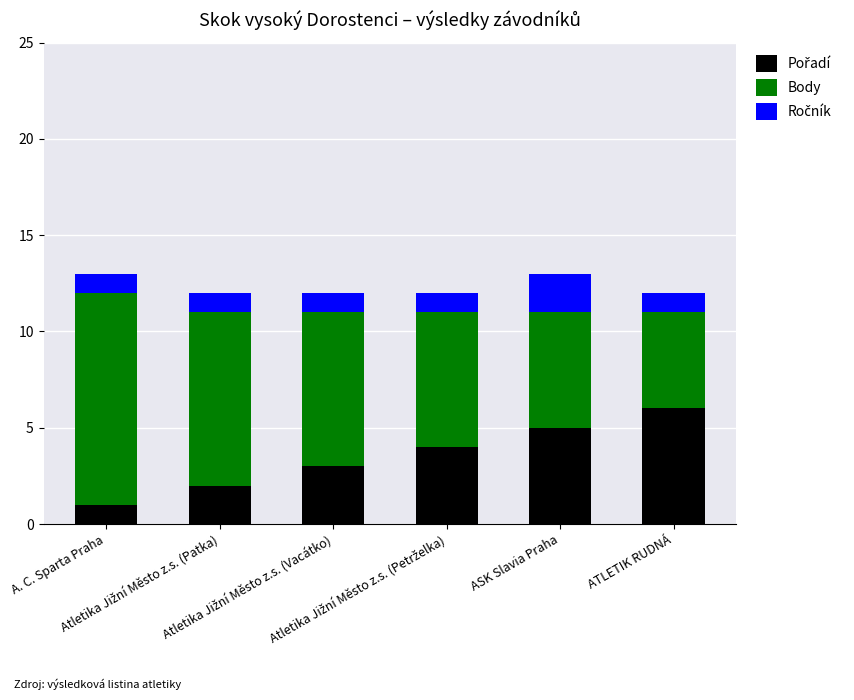

Rank the series by their average value, from lowest to highest.

Ročník, Pořadí, Body